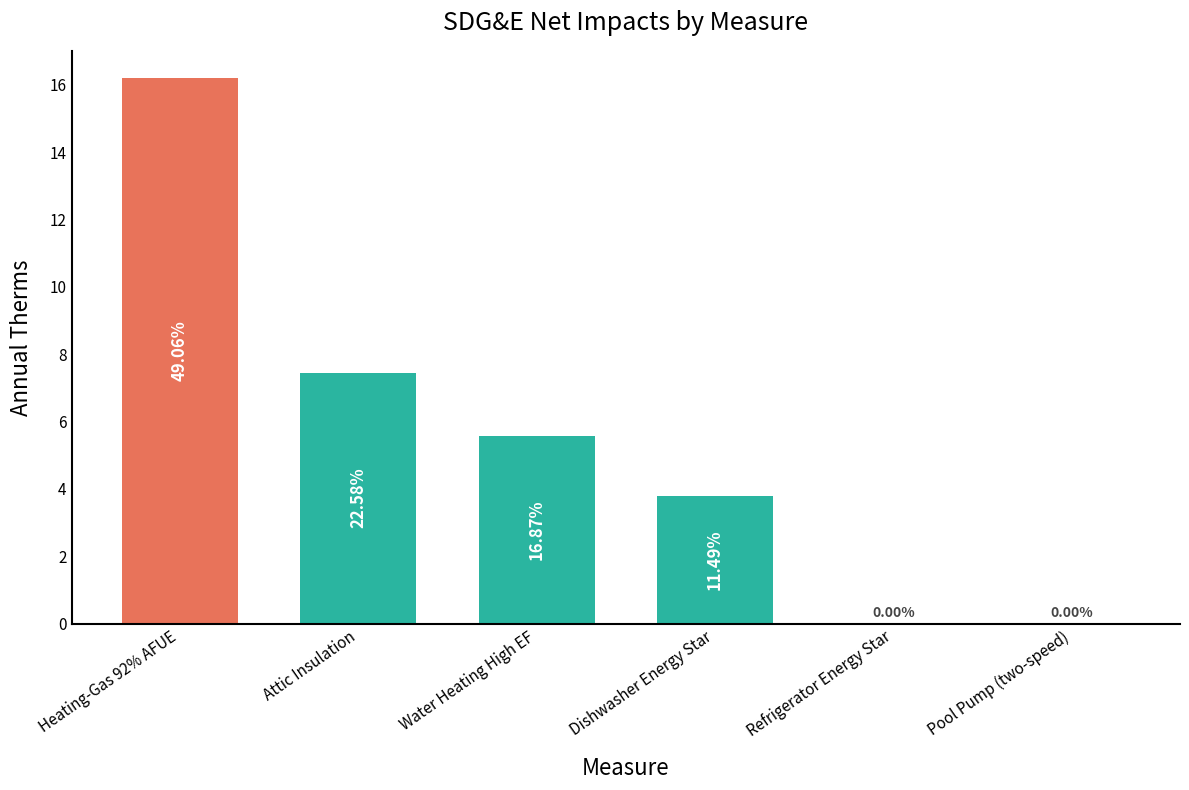

True or false: the data shows 0.0 at Refrigerator Energy Star.

True